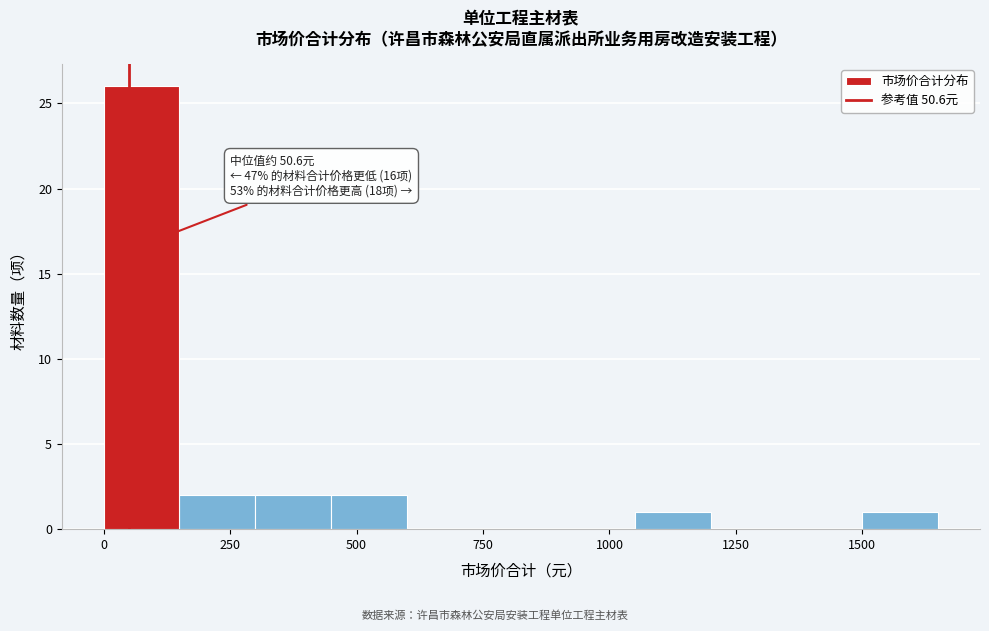

Read against the x-axis, roughly where is the centre of the tallest bar?

100